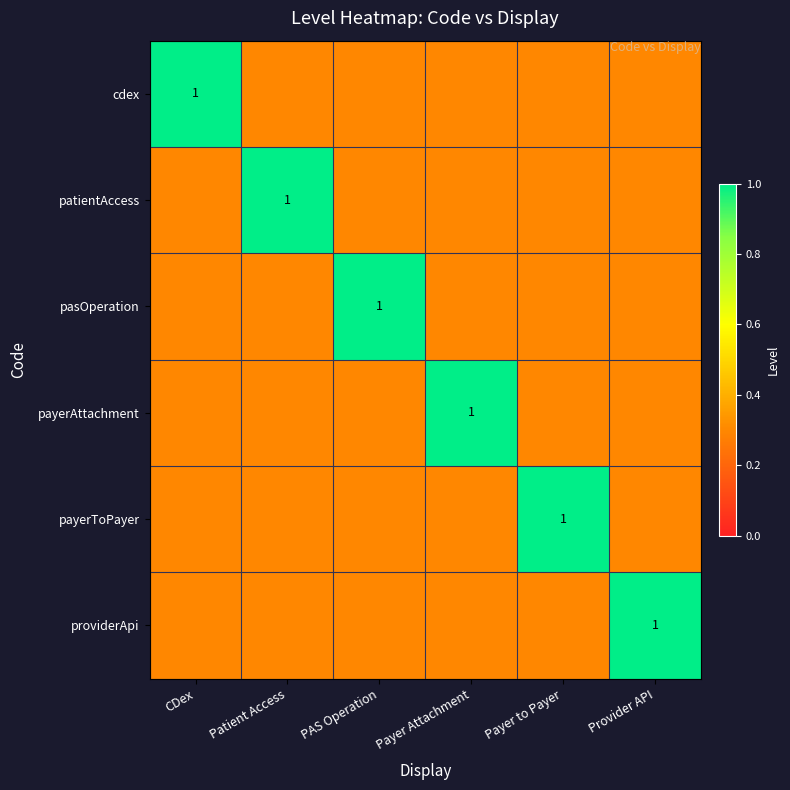

The payerToPayer series shows 0.3 at CDex. True or false?

True